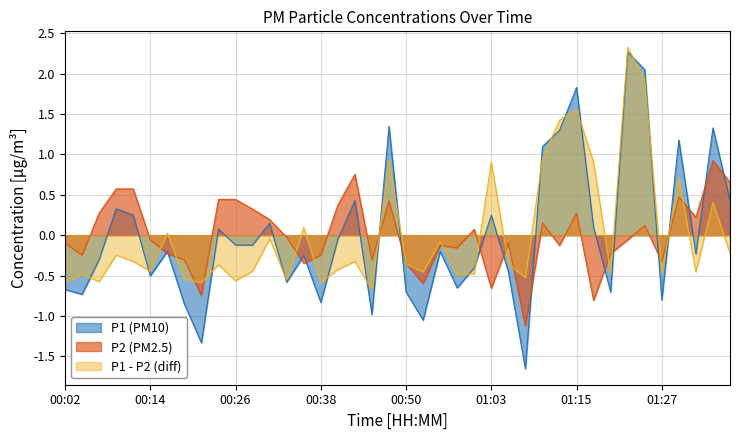

Which series has the widest spread of values?

P1 (PM10)